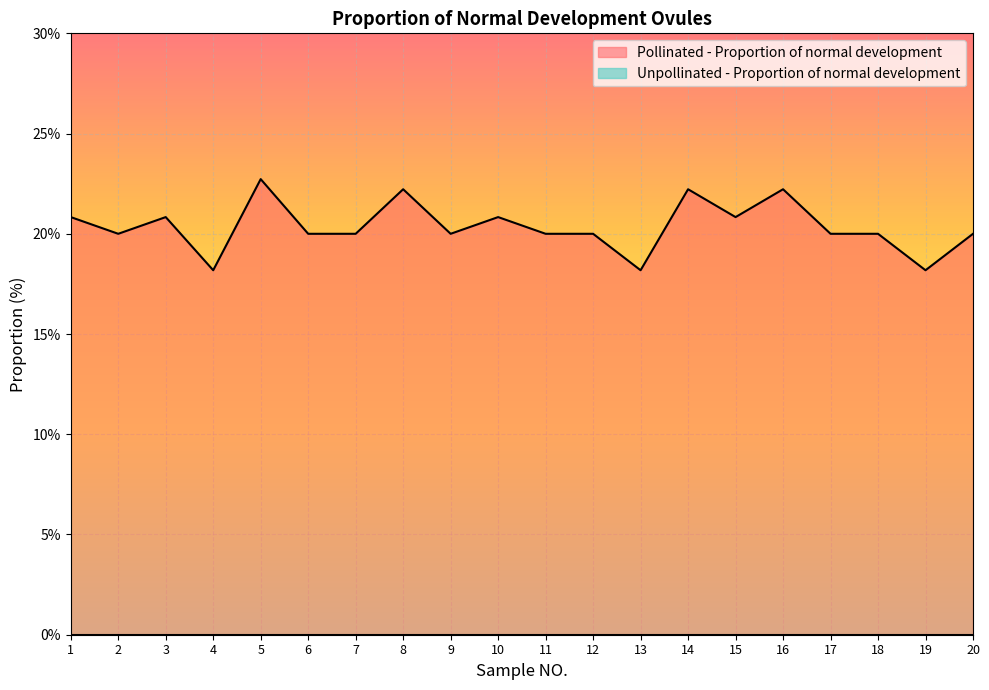

What is the maximum value shown in the chart?

22.7